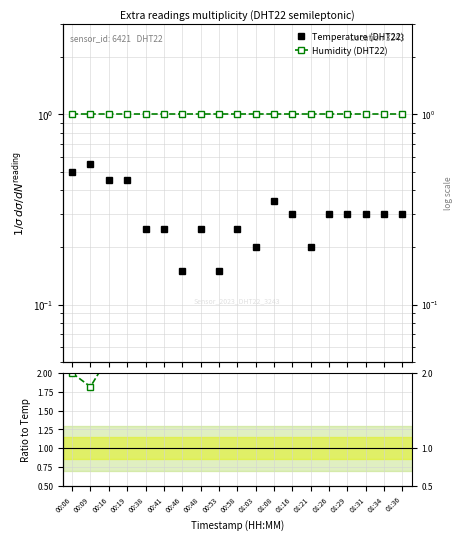

At which label does Temperature (DHT22) reach its peak?

00:09